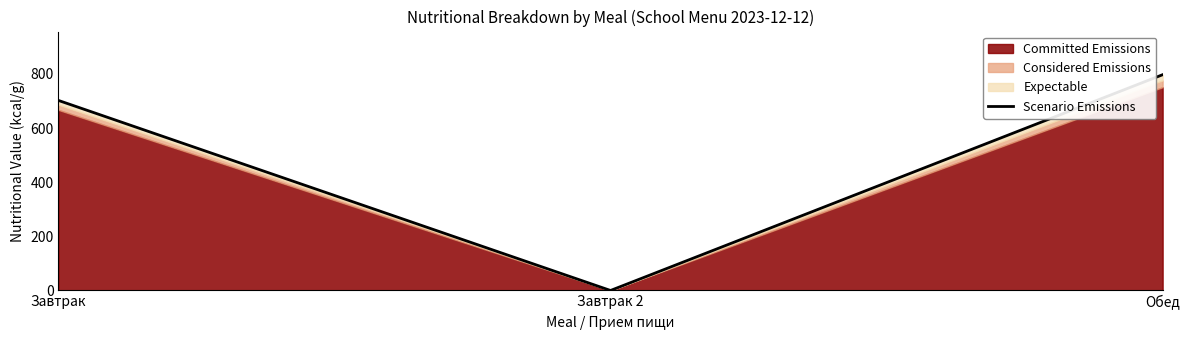

Is it true that the value at Обед is 797?

True